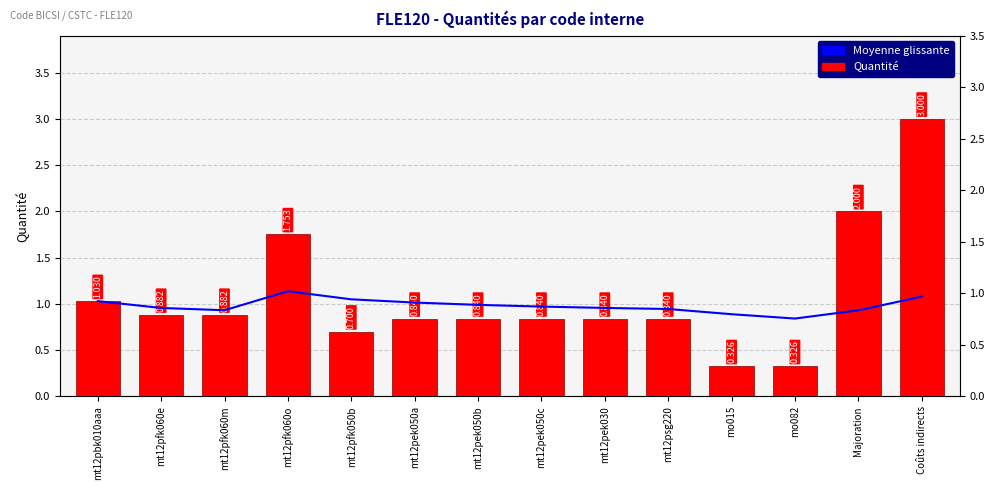

At how many categories does at least one series exceed 1?

6